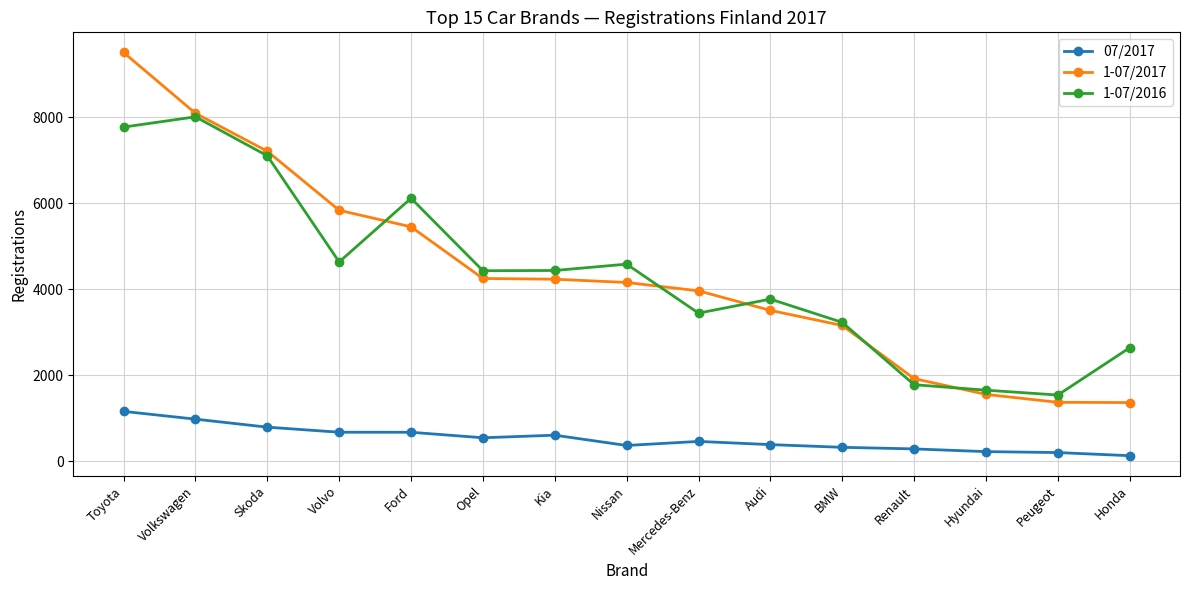

What is the difference between the highest and lowest values at Nissan?

4217